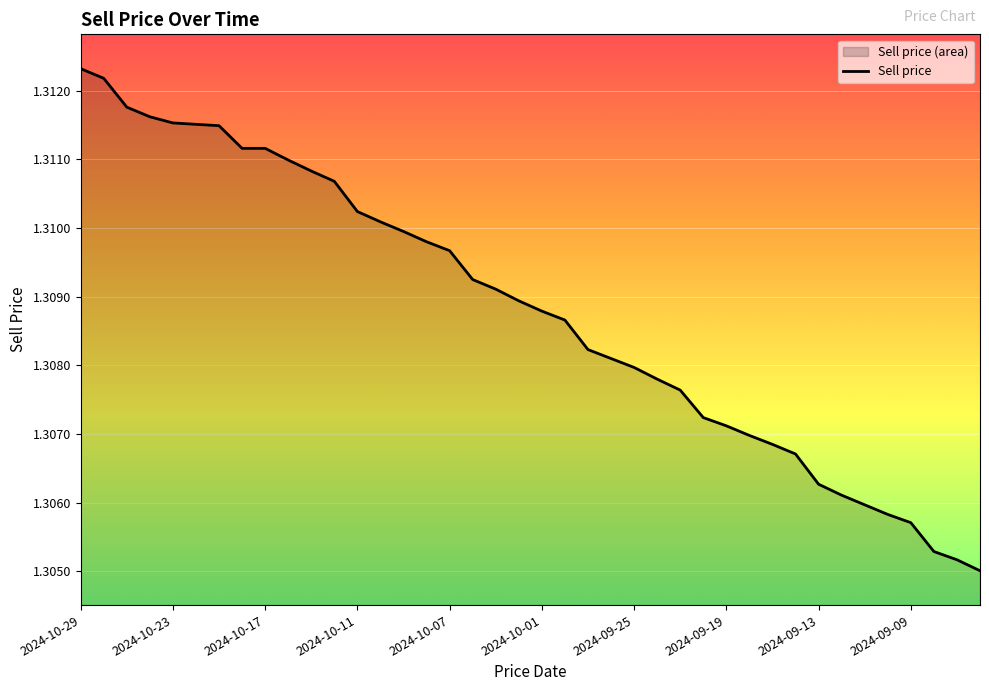

Which label corresponds to the largest value in the chart?

2024-10-29